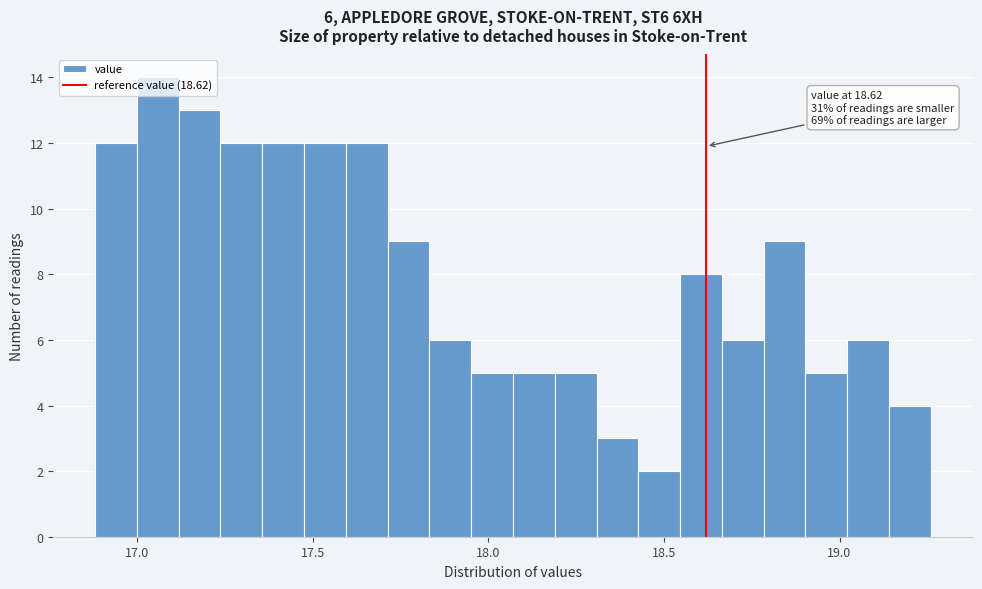

Read against the x-axis, roughly where is the centre of the tallest bar?

17.05